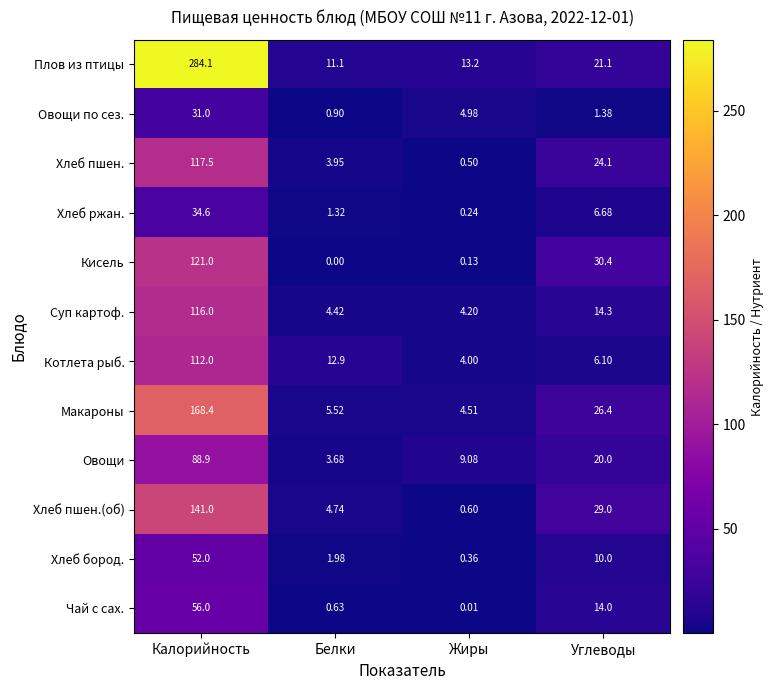

Which category has the lowest value in the Овощи series?

Белки